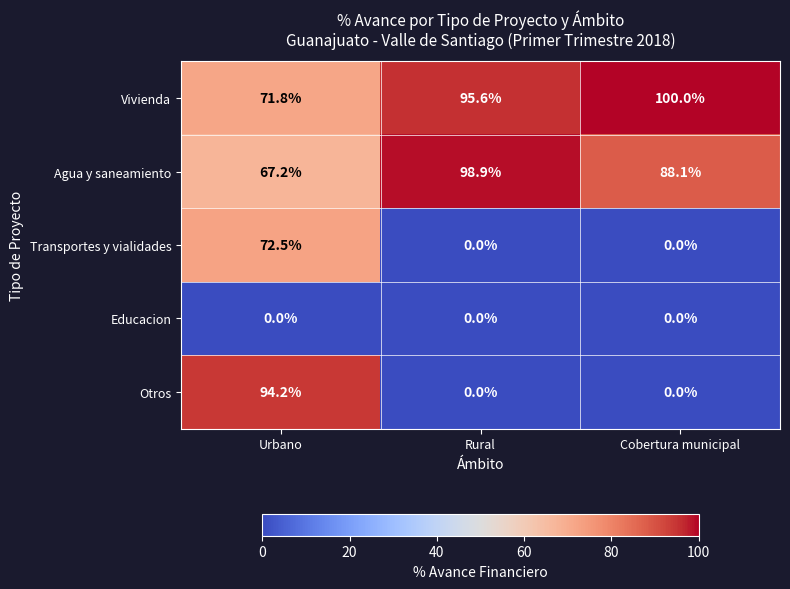

What is the approximate value of Otros at Urbano?

94.2